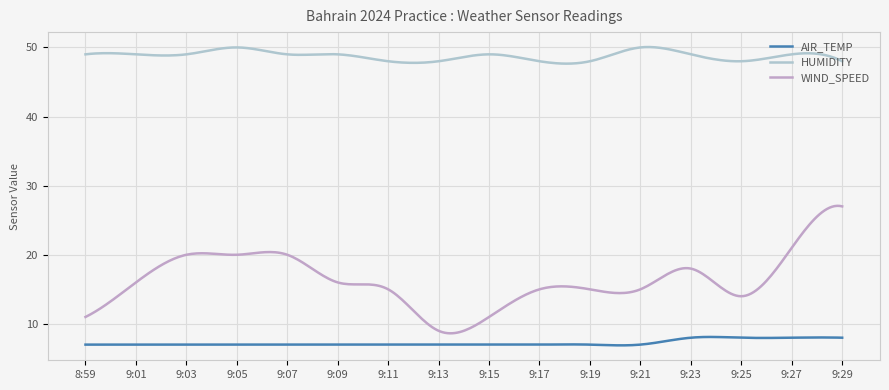

How many distinct data groups are displayed?

3